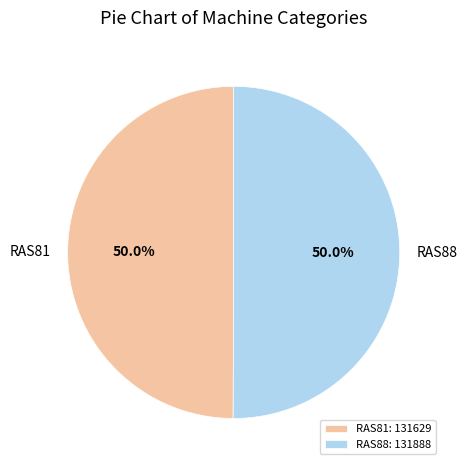

Count the number of slices in the pie.

2